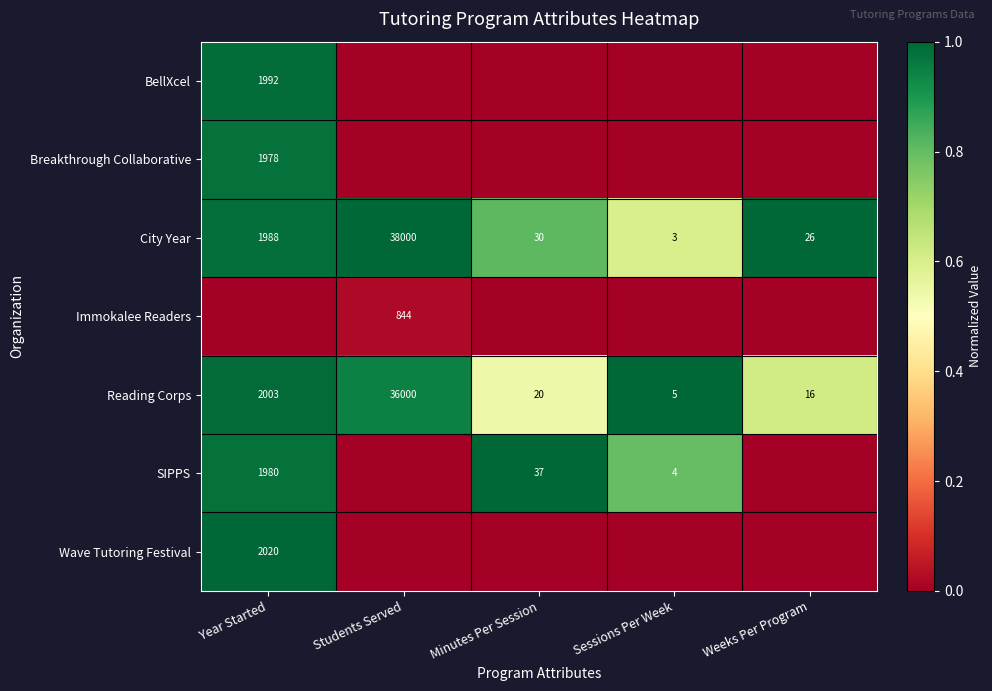

At which category is the sum across all series the highest?

Year Started